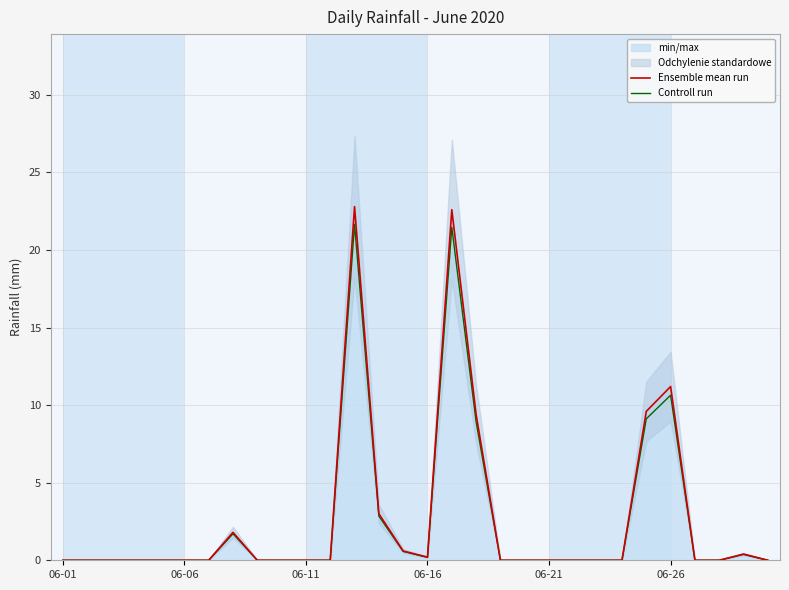

True or false: Ensemble mean run and Controll run intersect in this chart.

False